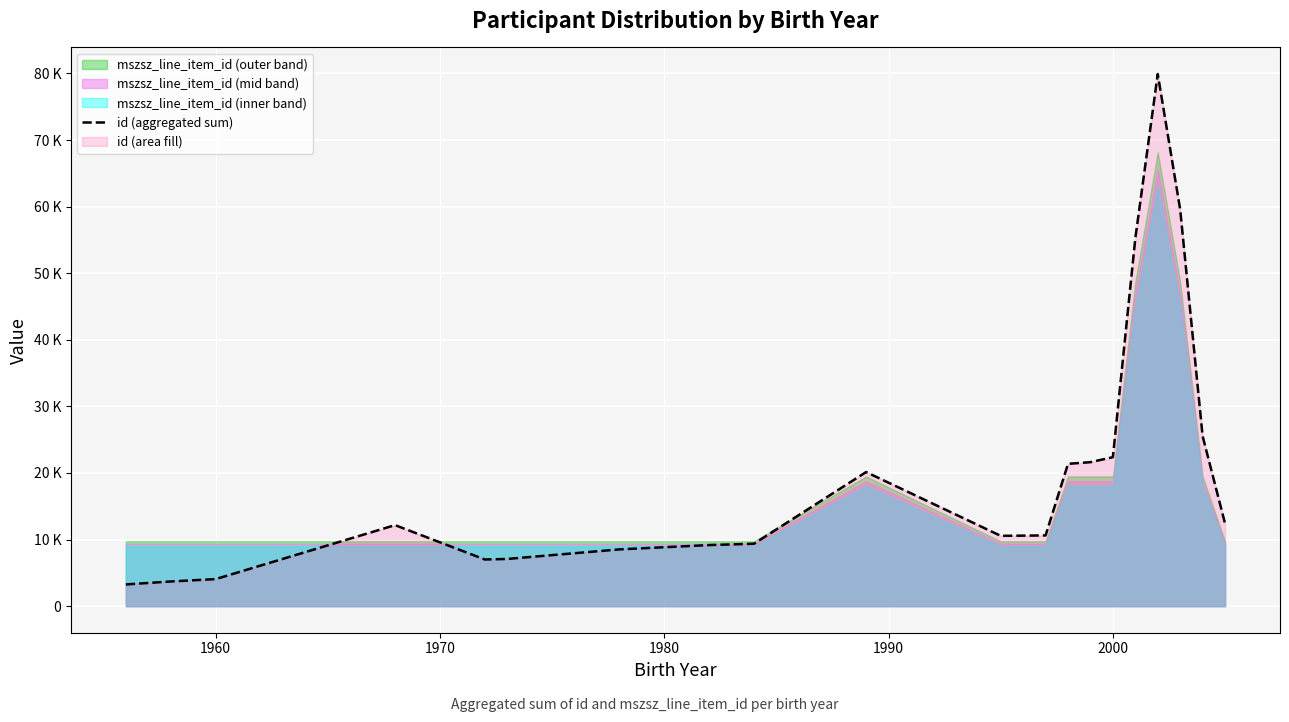

Reading left to right, list all the values displayed in this chart.

3255	3702	4056	12163	7003	7083	8519	9169	9369	20133	10553	10616	21369	21620	22366	55234	79905	59573	25533	12403